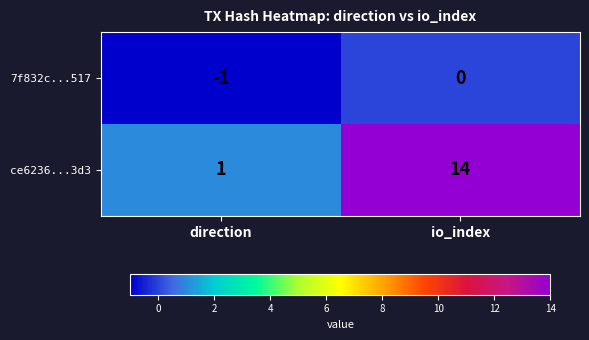

At which label is ce6236...3d3 closest to 7?

direction